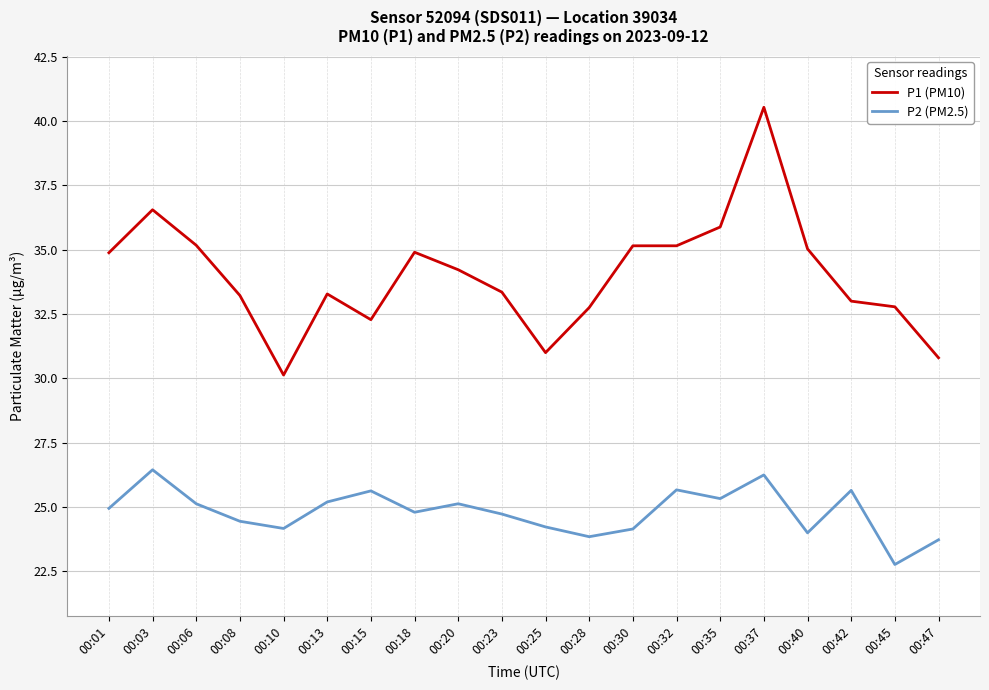

Rank the series at 00:47 from lowest to highest value.

P2 (PM2.5), P1 (PM10)